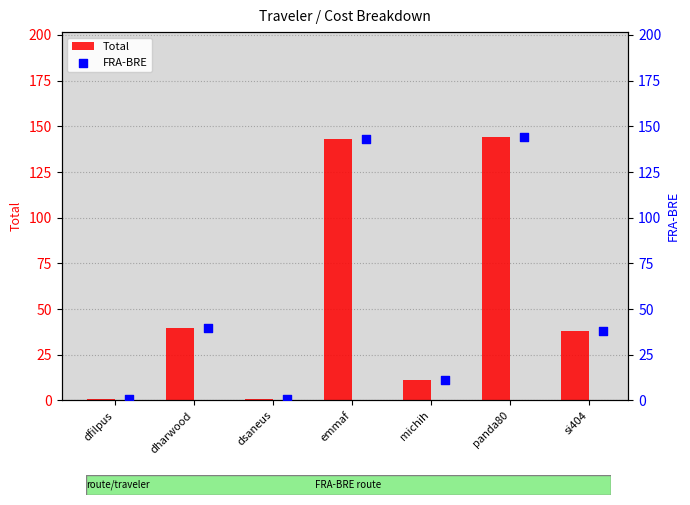

Which series has the largest Y range (max minus min)?

Total